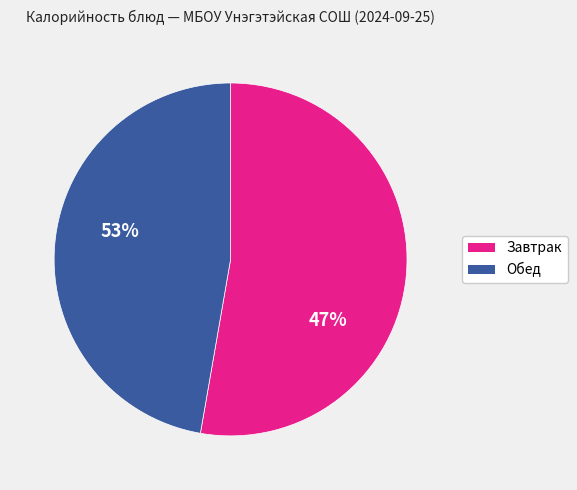

Count the number of slices in the pie.

2